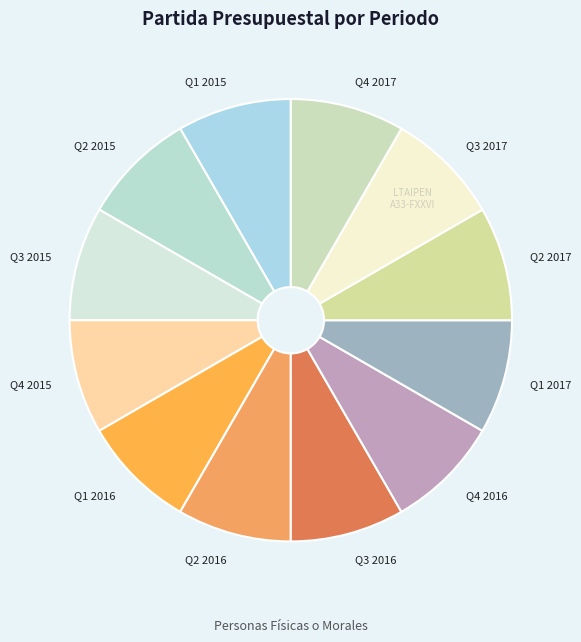

Combined, do Q4 2016 and Q1 2016 account for over 50%?

No